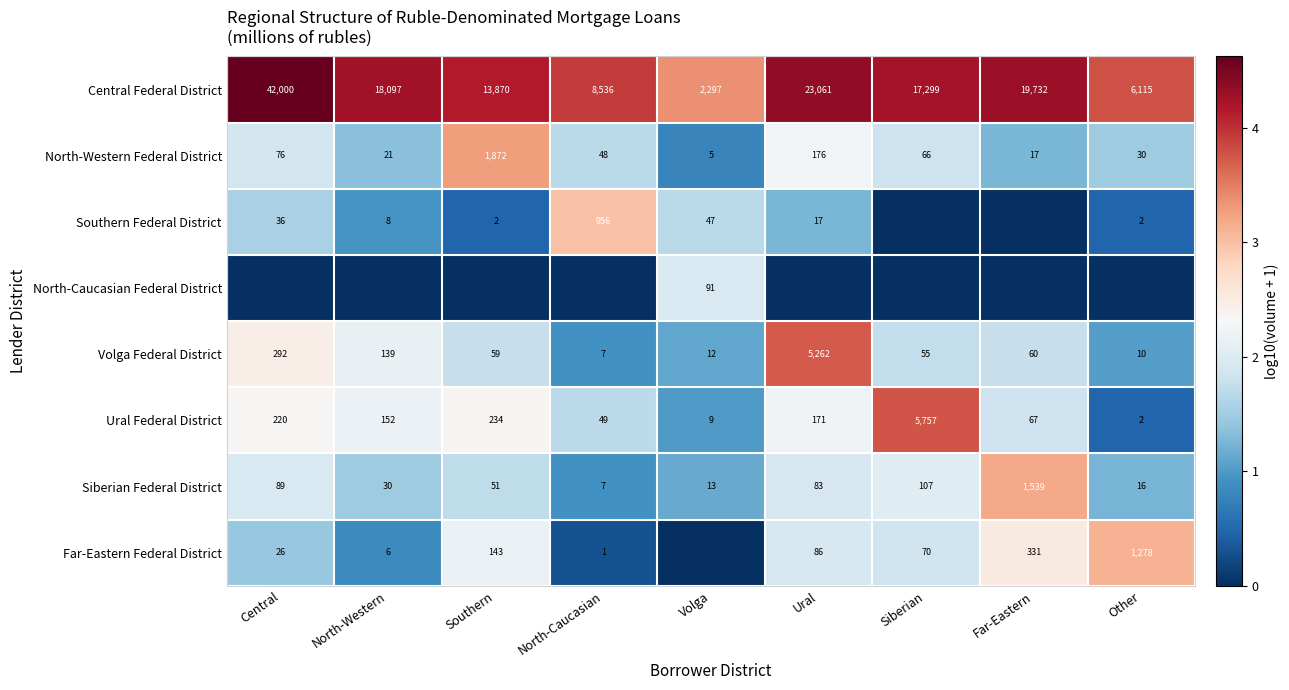

What is the difference between the maximum and minimum values in the North-Western Federal District series?

1867